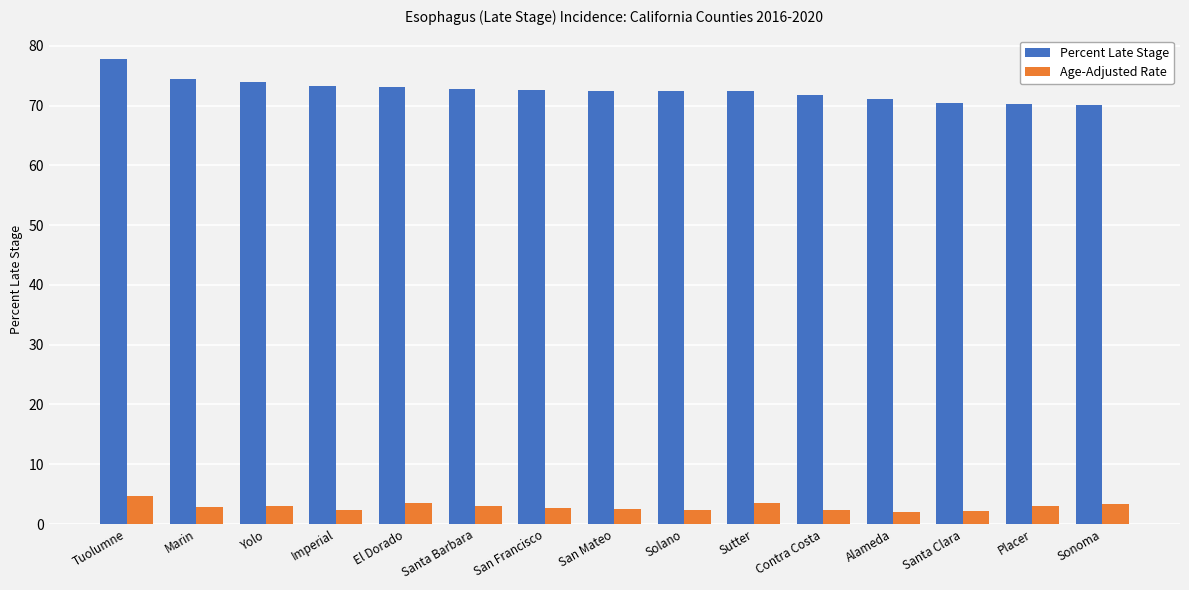

What is the sum of all Age-Adjusted Rate values?

43.9